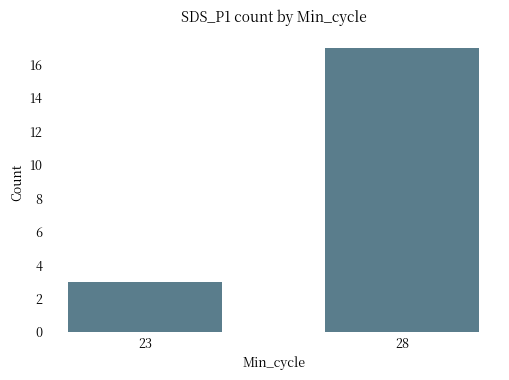

Does the chart contain any negative values?

No